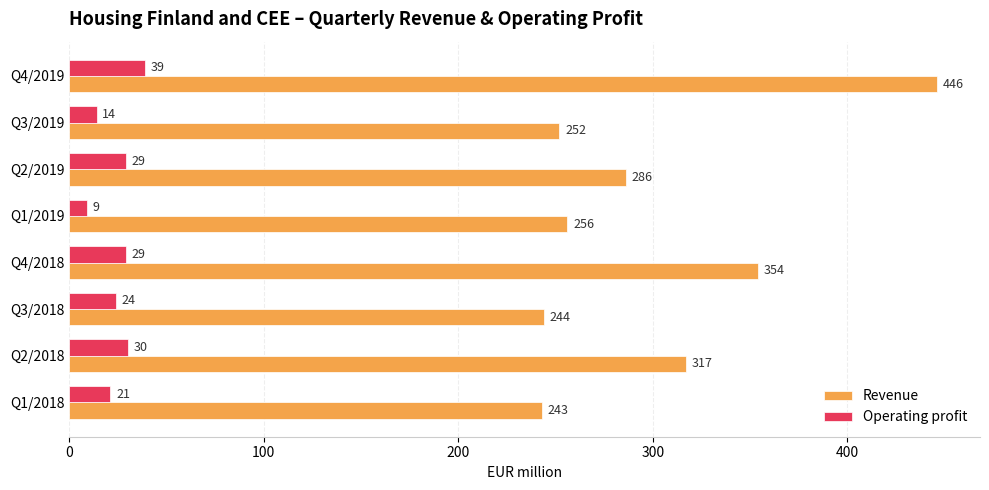

What is the difference between the maximum and second lowest values in the Revenue series?

202